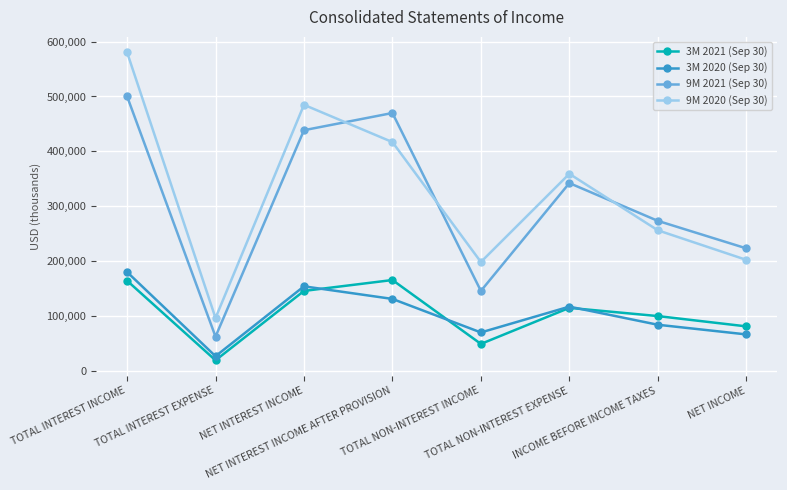

What is the minimum value for 3M 2021 (Sep 30)?

18689